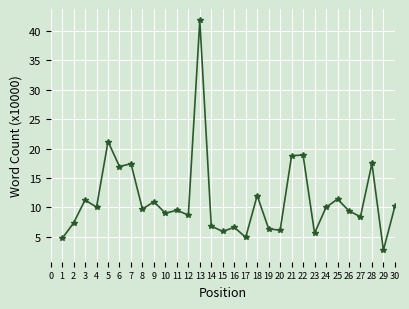

Where is the data nearest to the value 22?

5